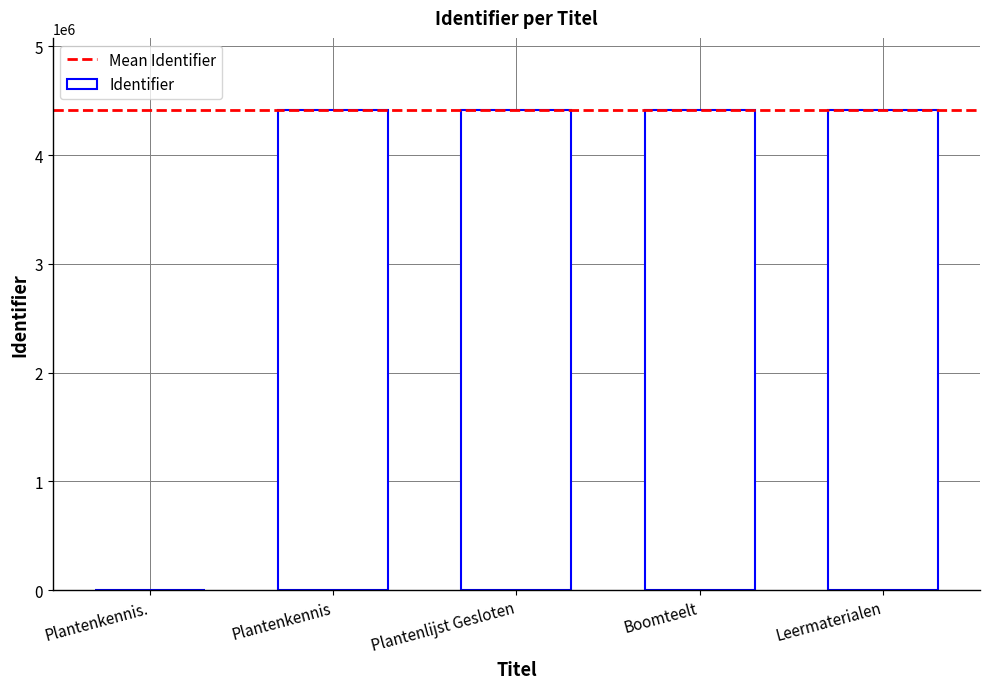

The value at Plantenkennis. is 1658856. True or false?

False